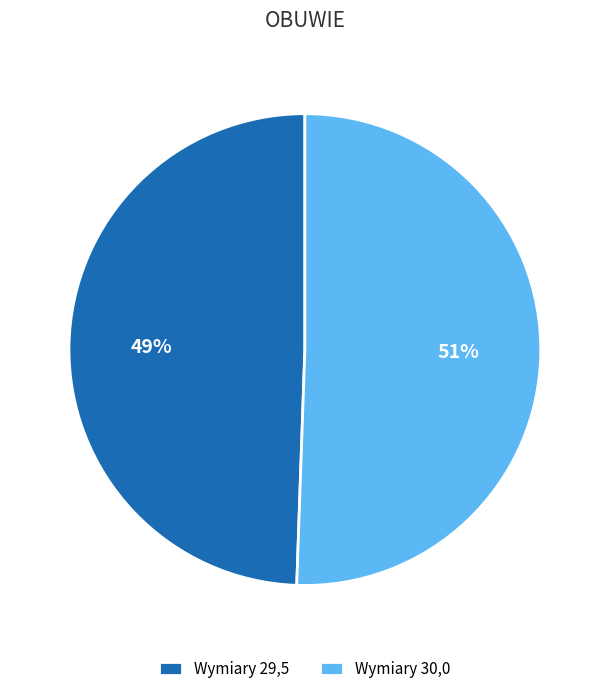

True or false: Wymiary 29,5 accounts for 49% of the total.

True